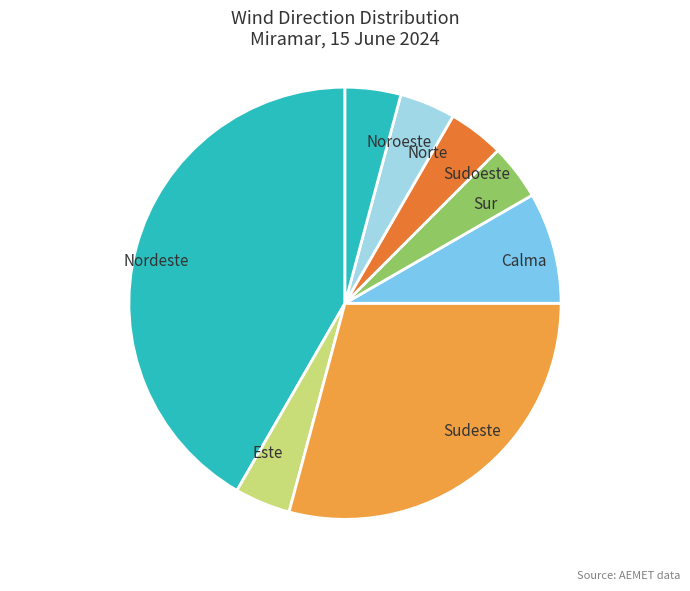

Which category has the biggest portion of the pie?

Nordeste